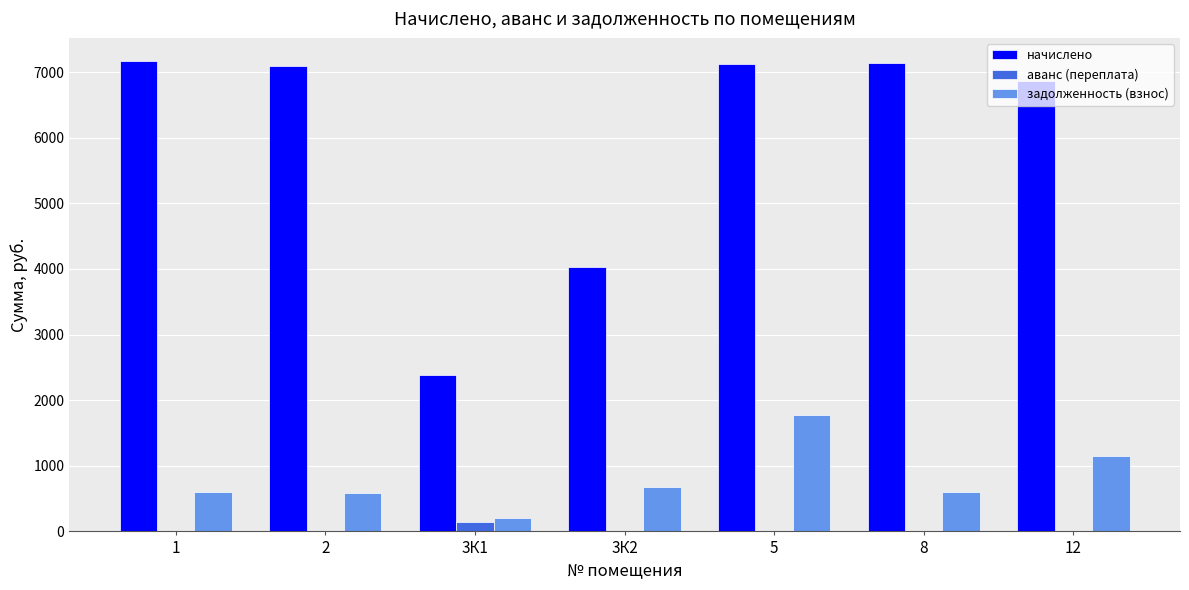

Count the number of categories in the chart.

7